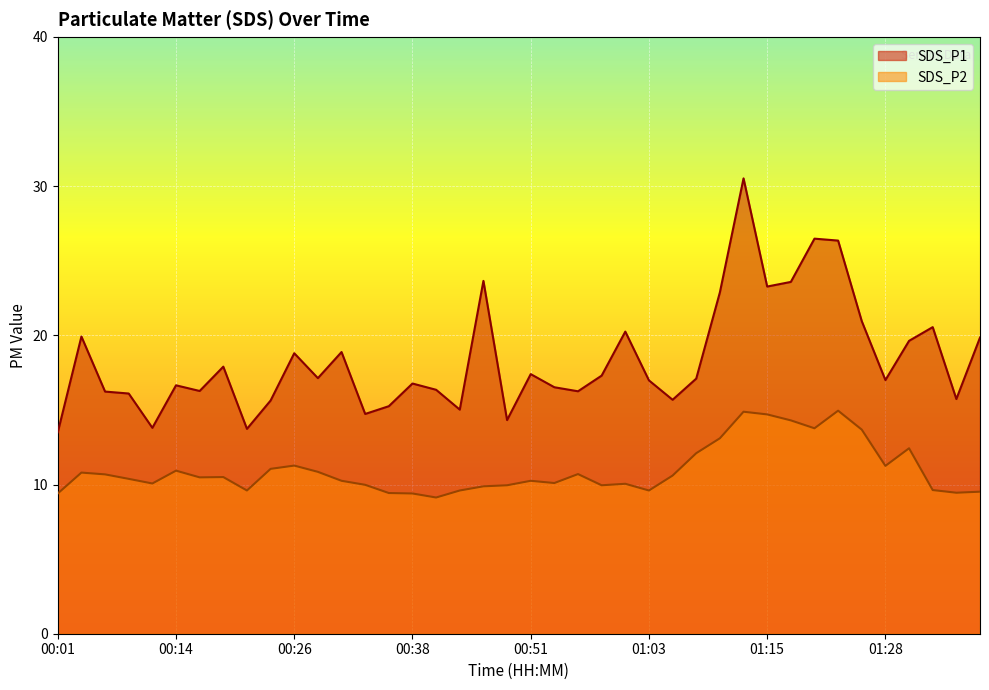

Rank the categories by SDS_P1 value from highest to lowest.

01:13, 01:20, 01:23, 00:46, 01:18, 01:15, 01:10, 01:26, 01:33, 01:00, 00:04, 01:38, 01:31, 00:31, 00:26, 00:18, 00:51, 00:58, 00:28, 01:08, 01:28, 01:03, 00:38, 00:14, 00:53, 00:40, 00:16, 00:55, 00:06, 00:08, 01:36, 01:05, 00:23, 00:36, 00:43, 00:33, 00:48, 00:11, 00:21, 00:01